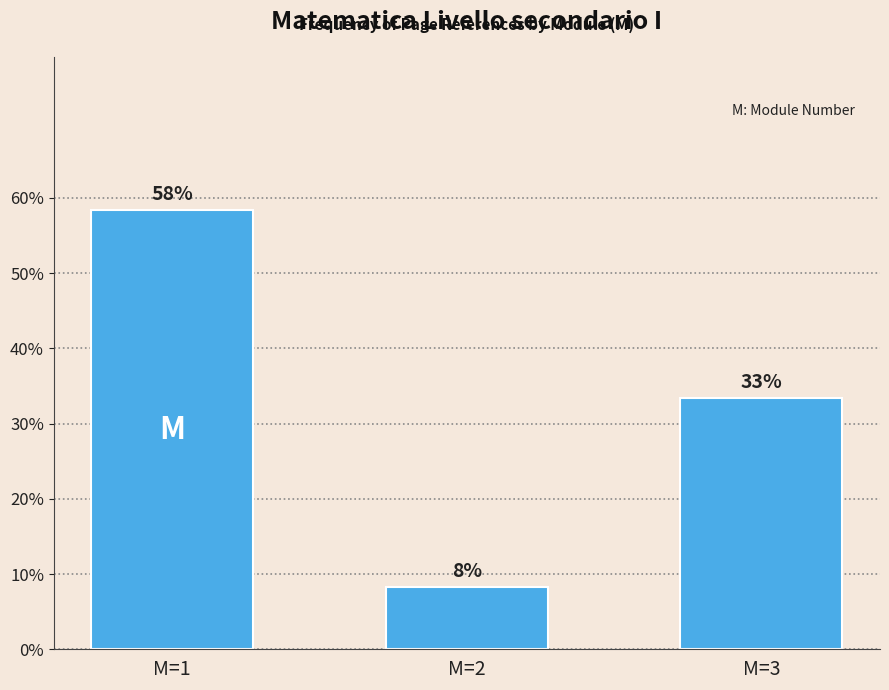

What is the value of the 1st bar from the left?

58.3